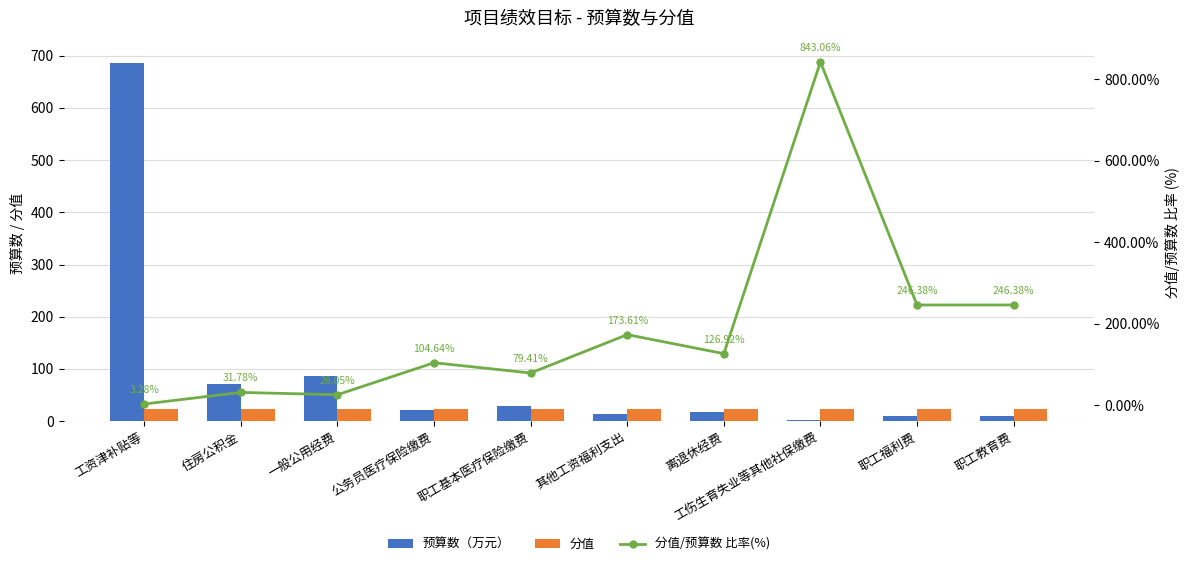

Between 公务员医疗保险缴费 and 离退休经费, which series saw the biggest shift?

分值/预算数 比率(%)